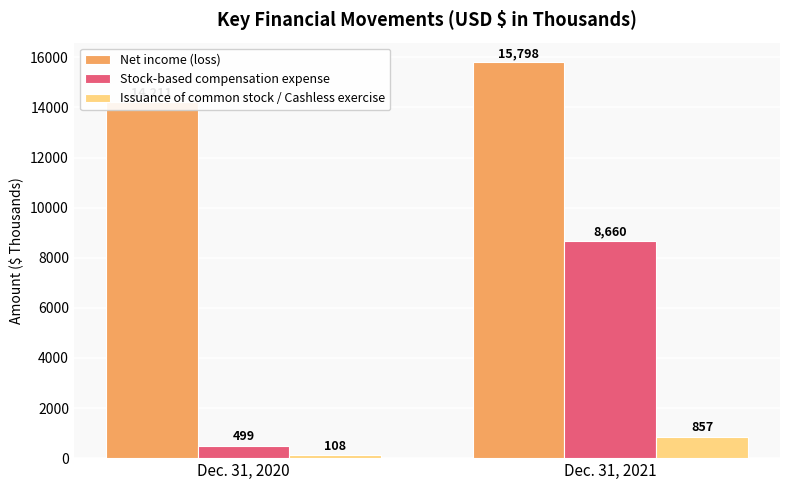

At which category does the chart reach its minimum across all series?

Dec. 31, 2020